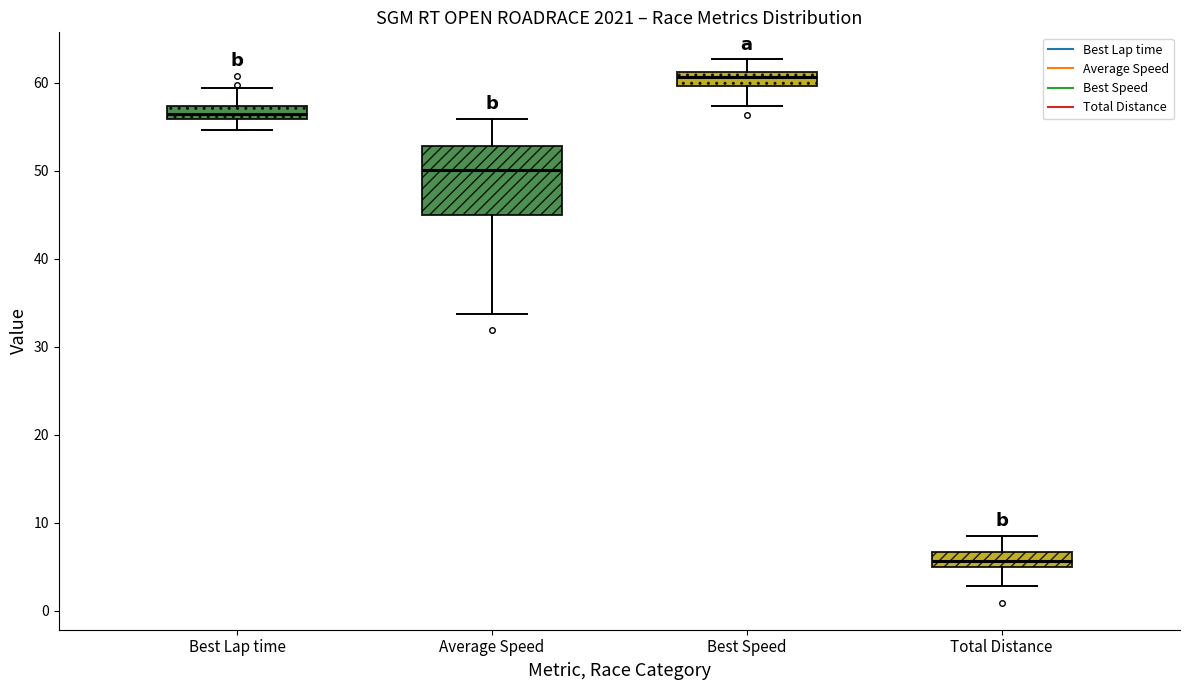

Comparing the boxes themselves (not the whiskers), which one is the tallest?

Average Speed